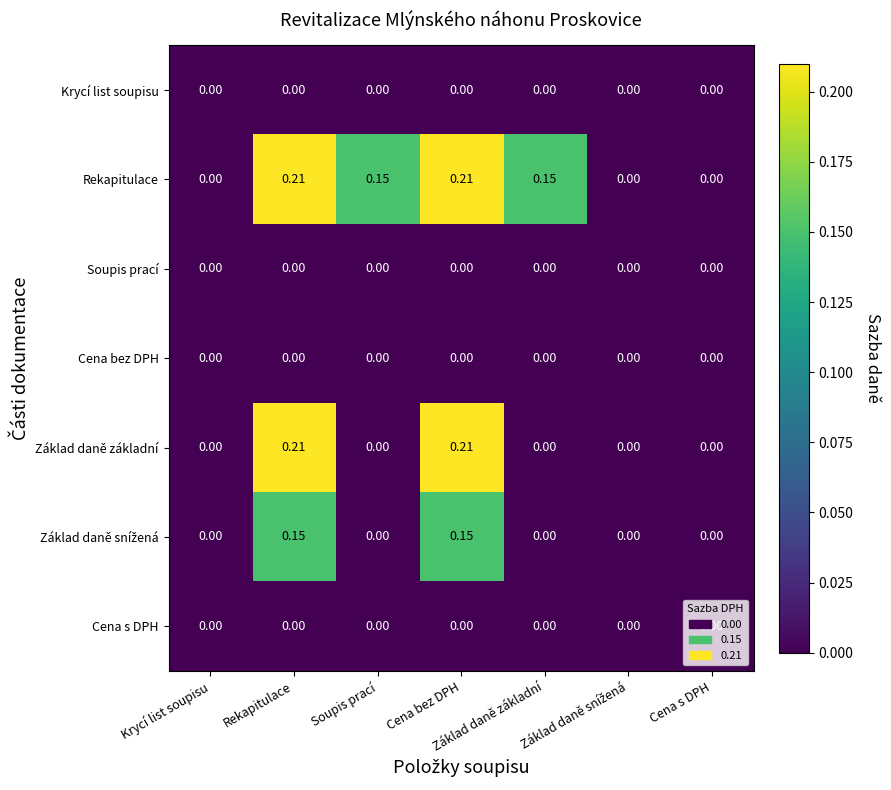

Which series has the largest total across all categories?

Rekapitulace